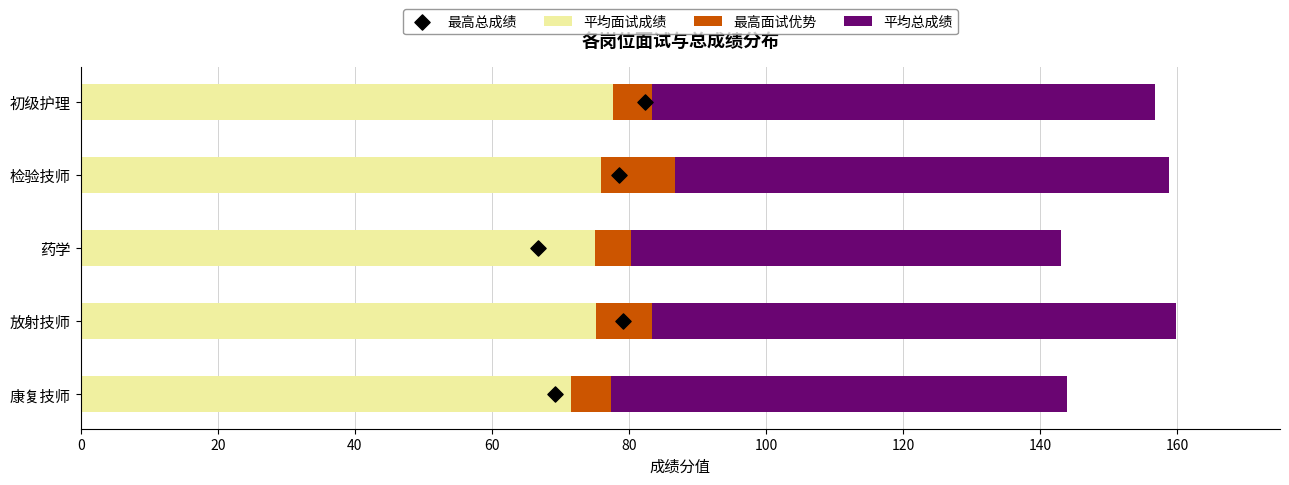

Which series has the largest total across all categories?

平均面试成绩